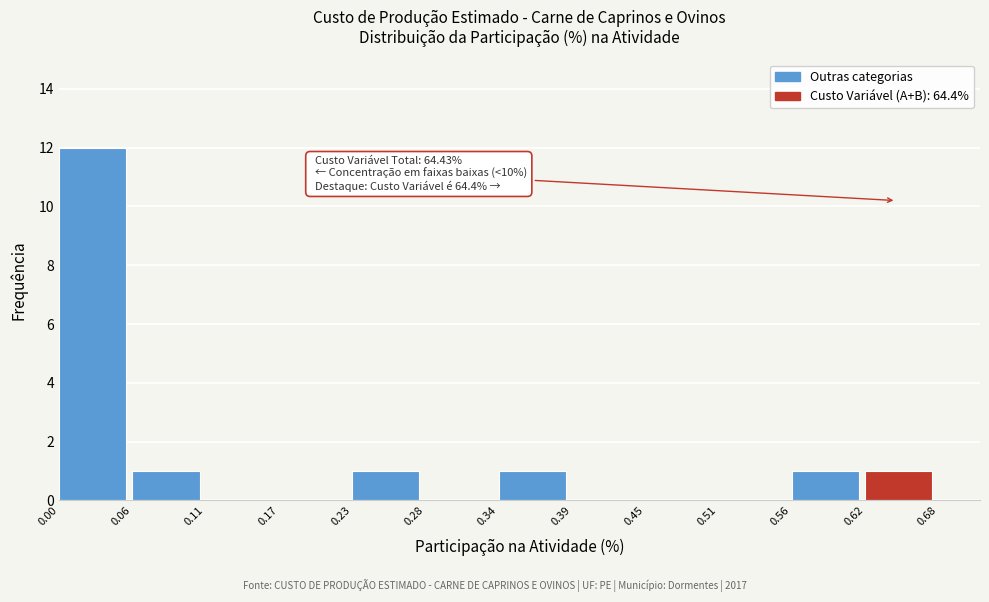

Which range on the x-axis has the tallest bar?

0.00 to 0.06